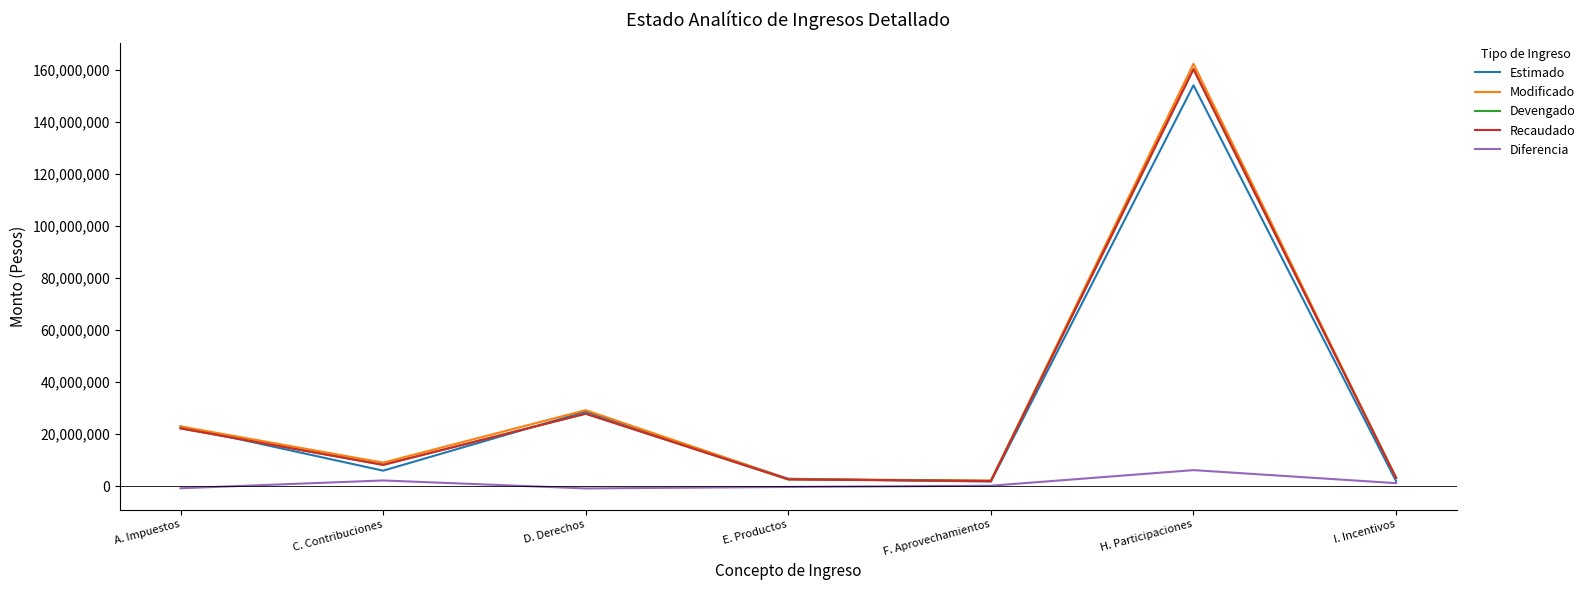

The value of Modificado at I. Incentivos is 3205245.5. True or false?

True